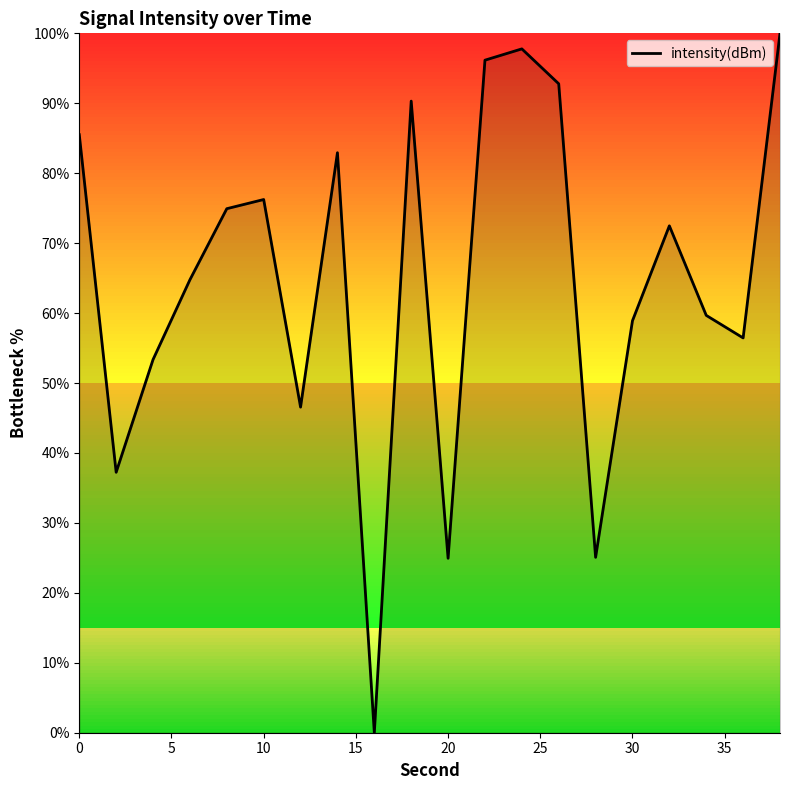

What is the sum of all values?

1296.1